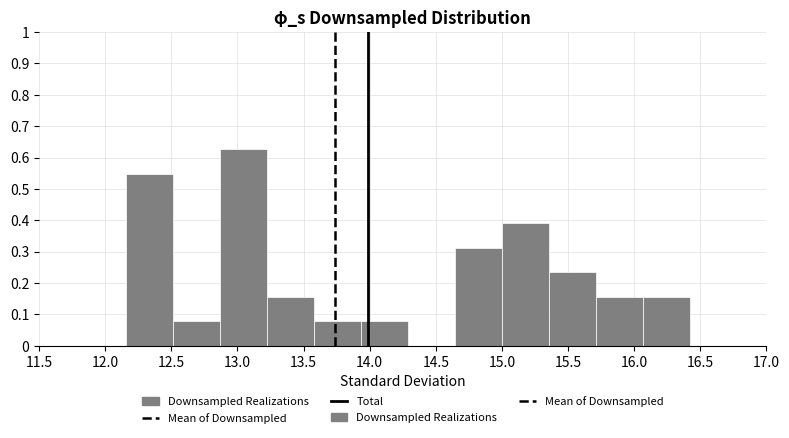

How tall is the bar that spans 13.20 to 13.60 on the x-axis? Neither the bar edges nor the heights are printed on the chart, so give them approximately, as read against the axes.

0.16